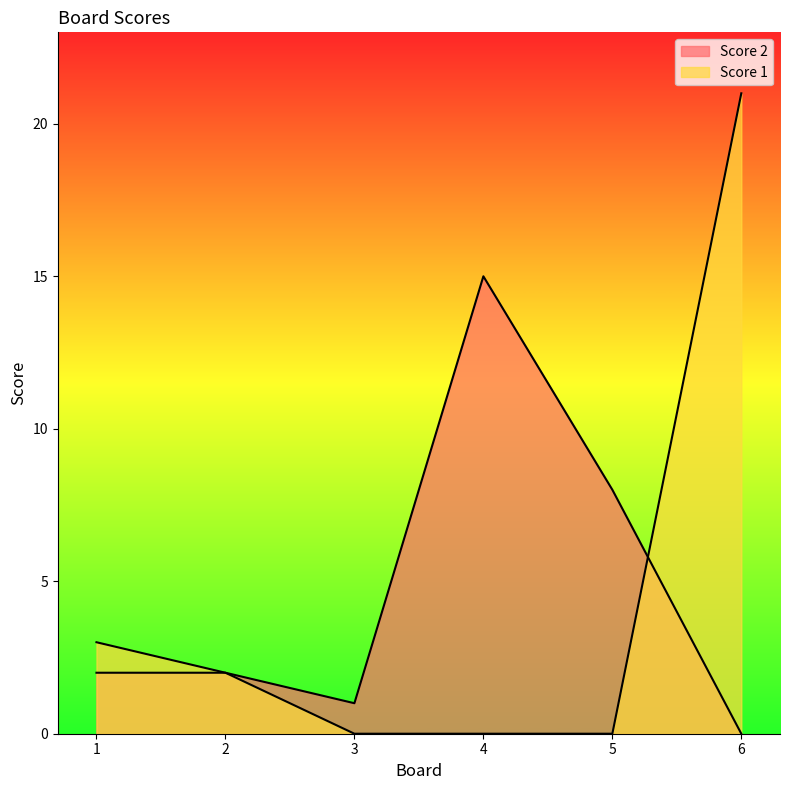

What is the total value across all series at 4?

15